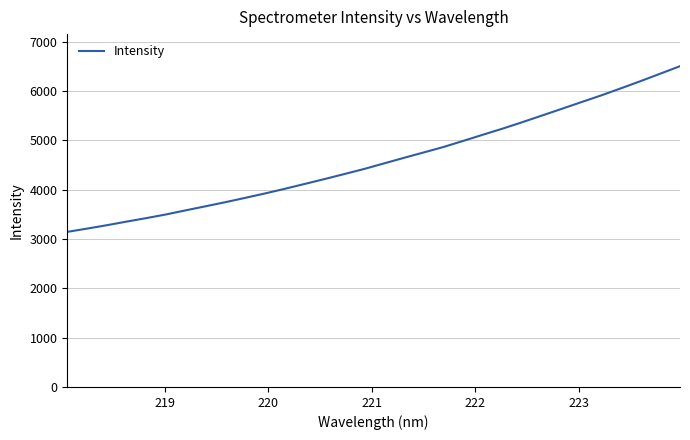

What is the minimum value shown in the chart?

3145.6